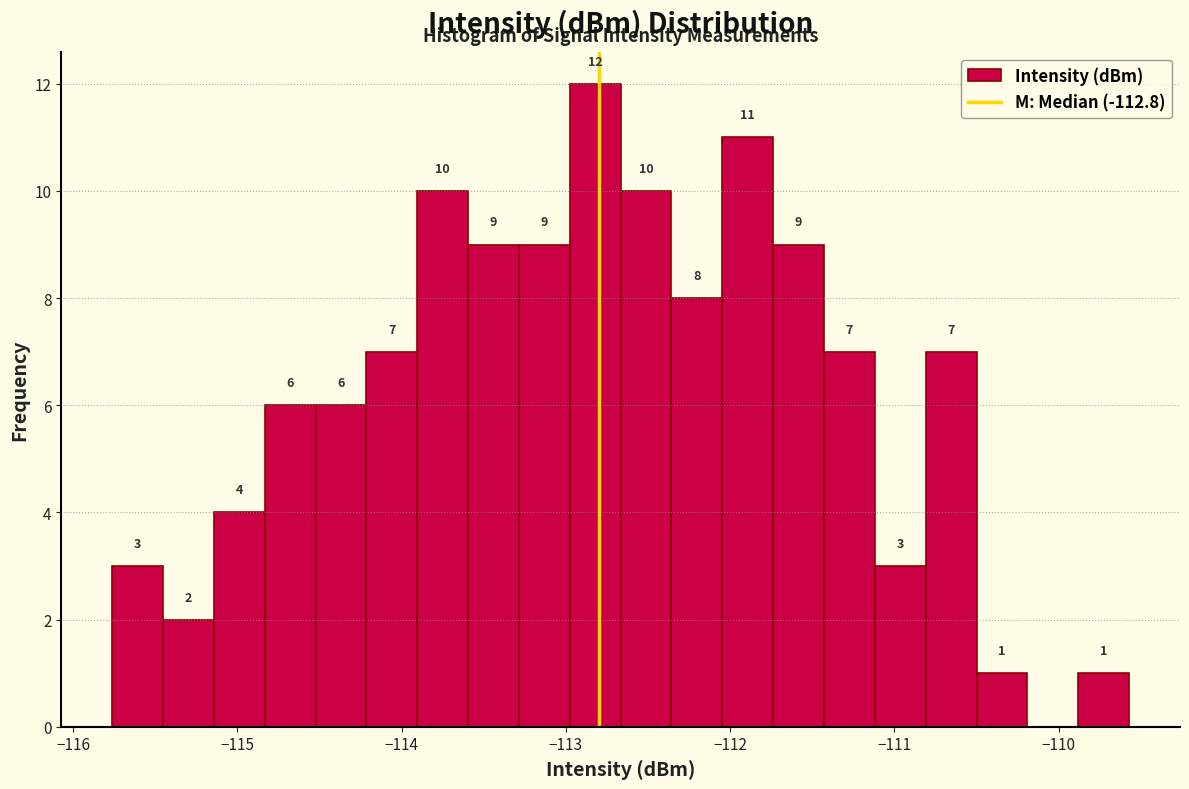

Read against the x-axis, roughly where is the centre of the tallest bar?

-112.8